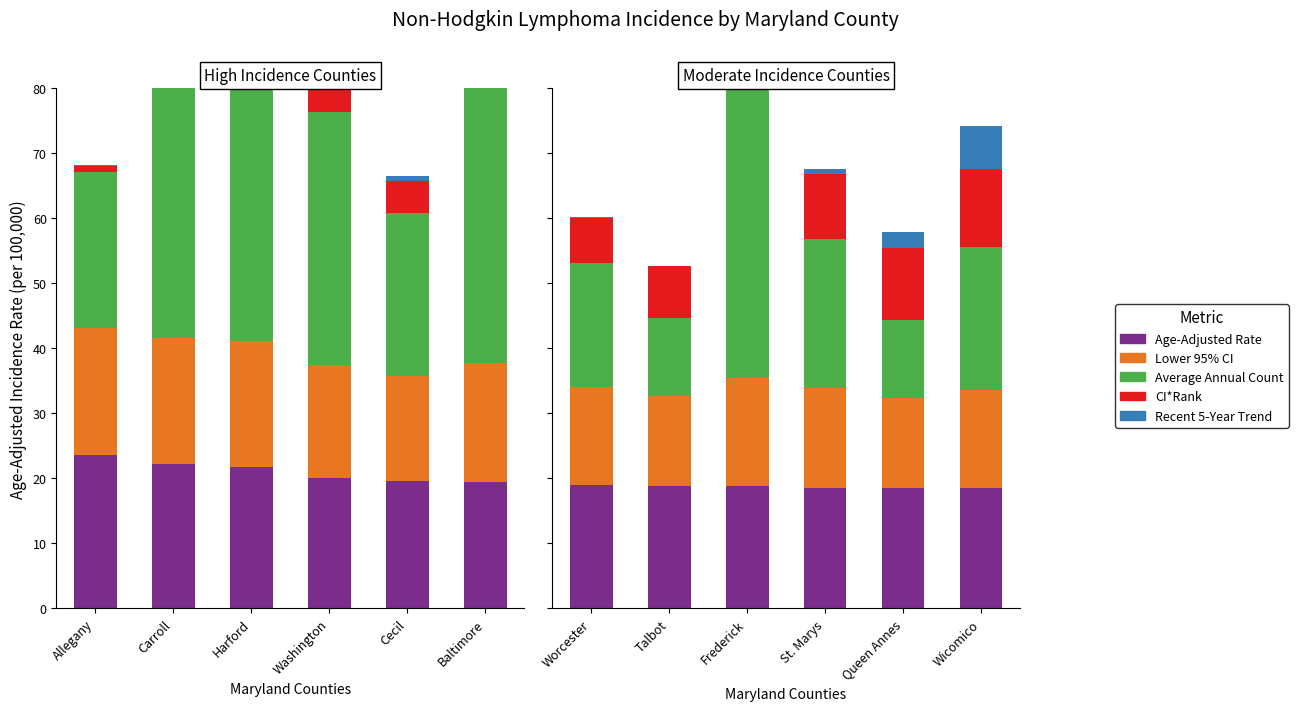

How many data points in Average Annual Count are less than 22?

3